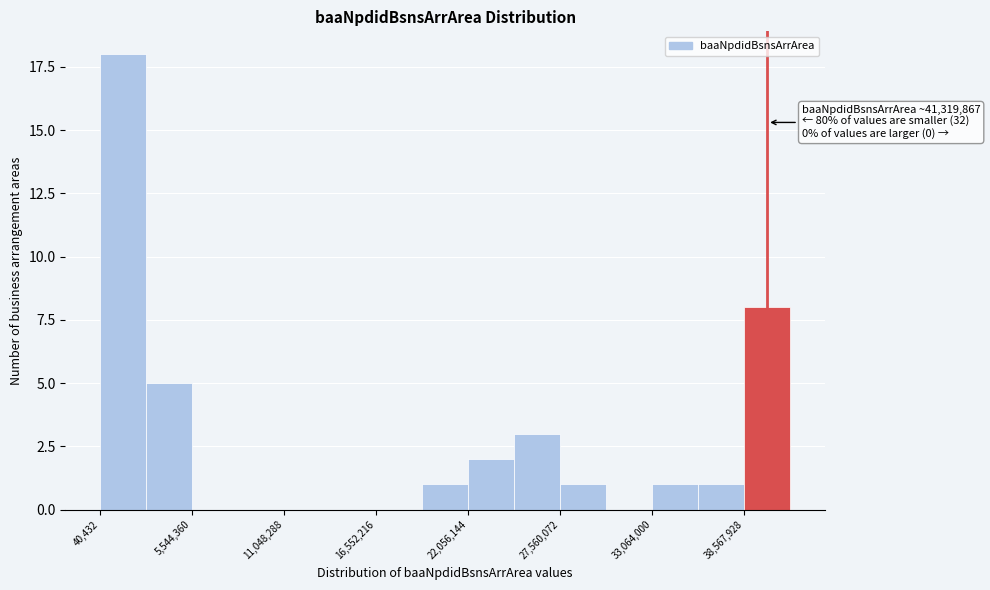

Around what value on the x-axis is the tallest bar? Give the approximate position of its centre, as read against the axis.

1000000